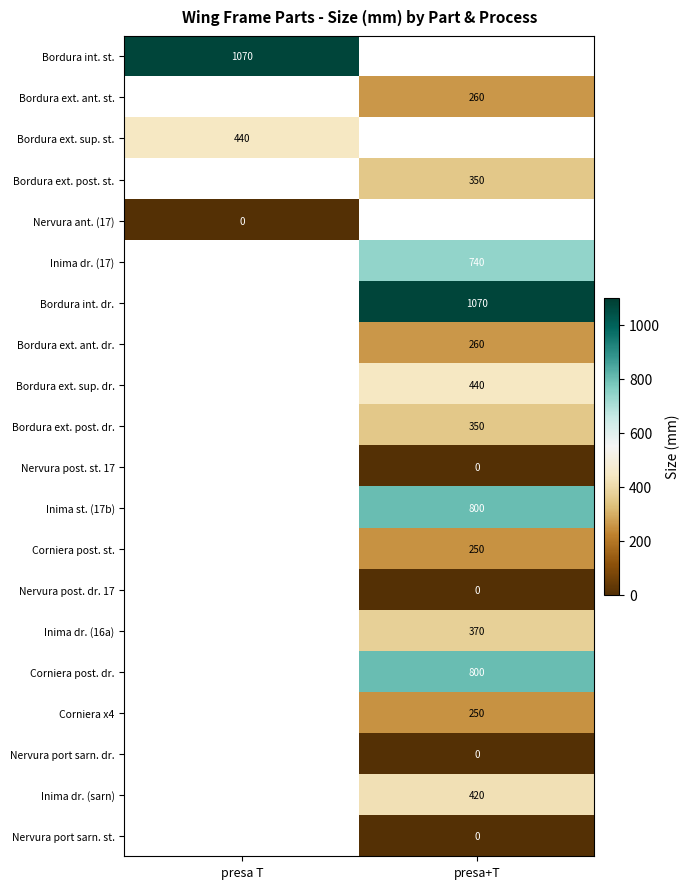

What is the greatest value displayed?

1070.0